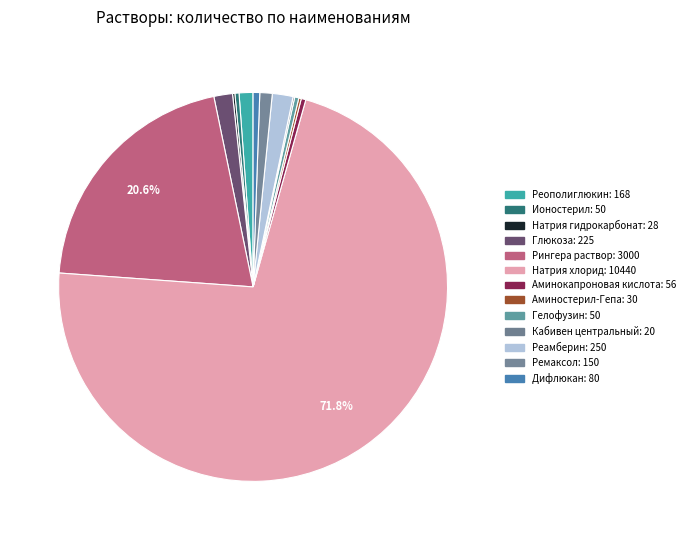

How many segments does this pie chart have?

13